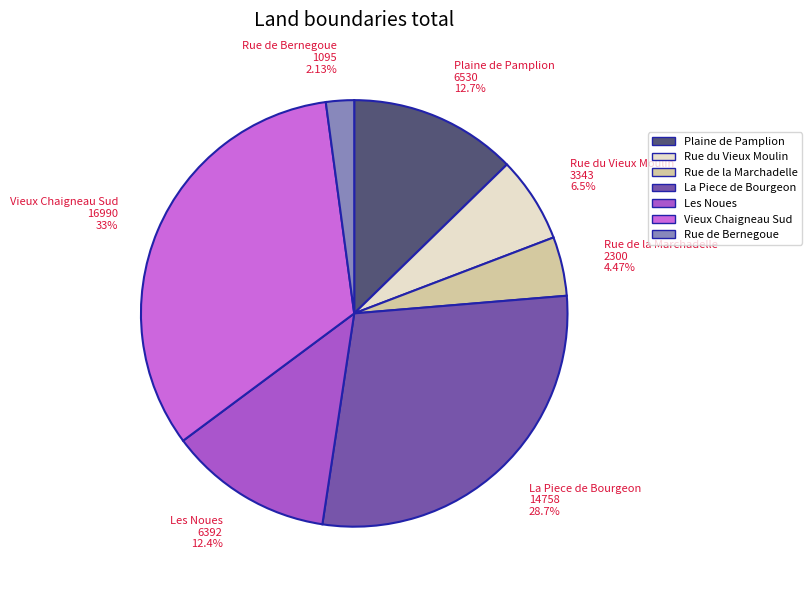

How many slices are in this pie chart?

7